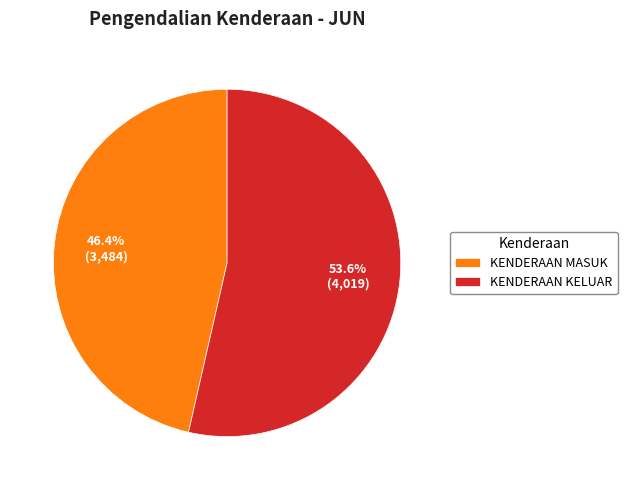

How many slices are in this pie chart?

2